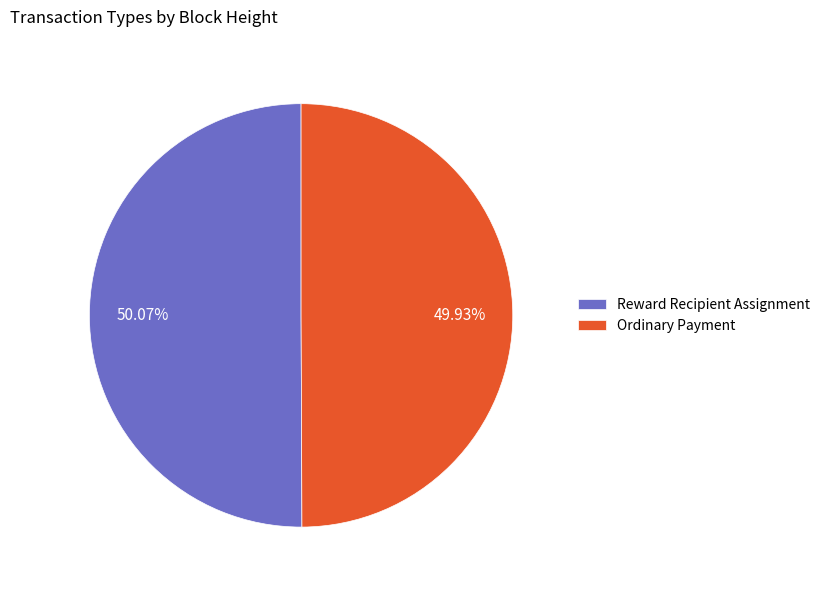

Is the sum of Ordinary Payment and Reward Recipient Assignment greater than half?

Yes